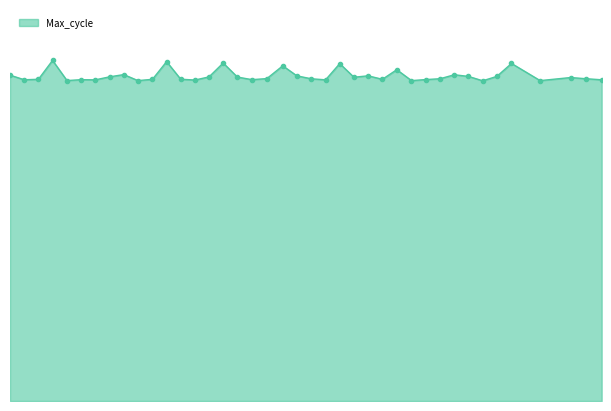

What is the average value?

45390